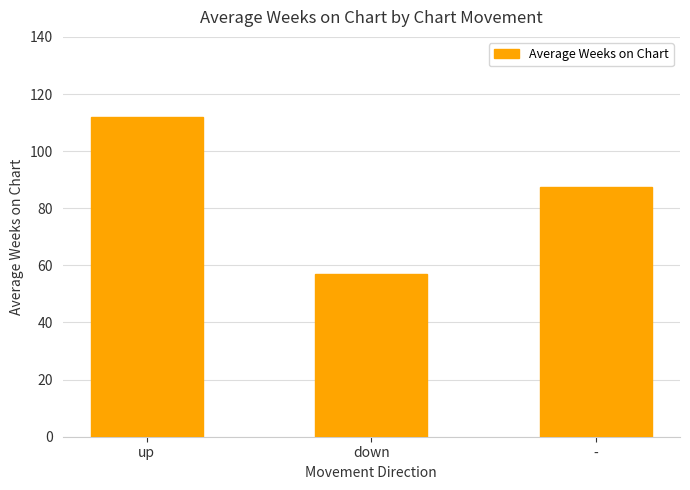

True or false: the data shows 36.3 at -.

False